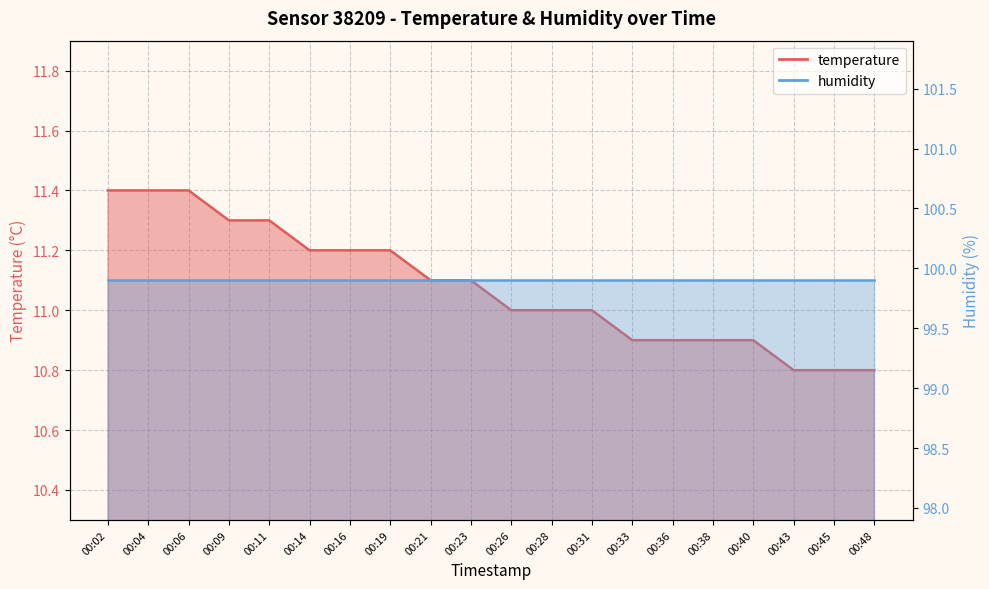

Rank the categories by value from lowest to highest.

00:43, 00:45, 00:48, 00:33, 00:36, 00:38, 00:40, 00:26, 00:28, 00:31, 00:21, 00:23, 00:14, 00:16, 00:19, 00:09, 00:11, 00:02, 00:04, 00:06